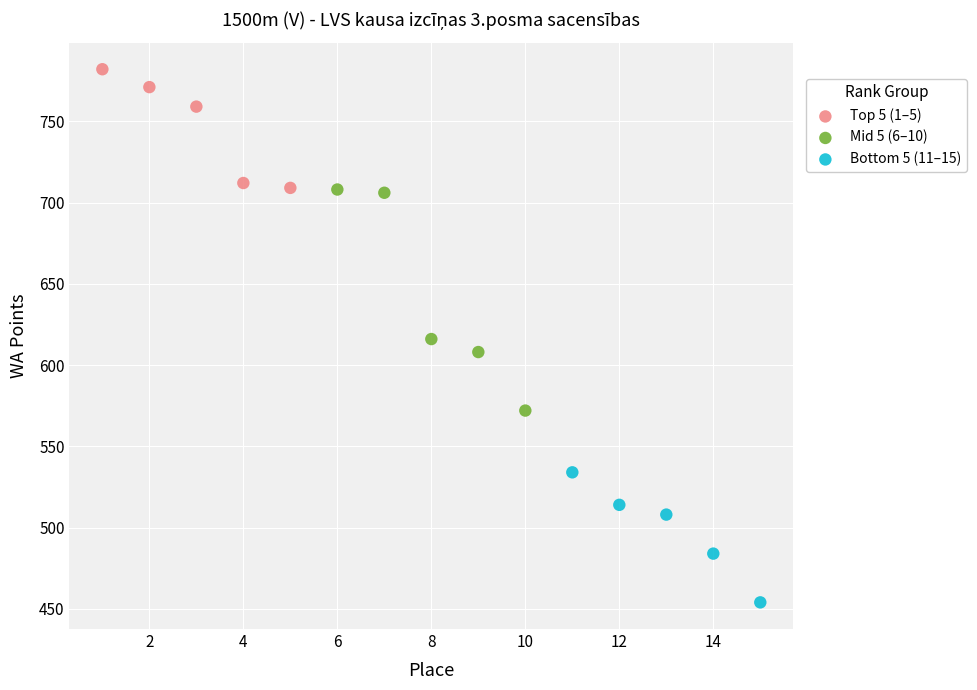

Which series reaches the maximum Y coordinate?

Top 5 (1–5)